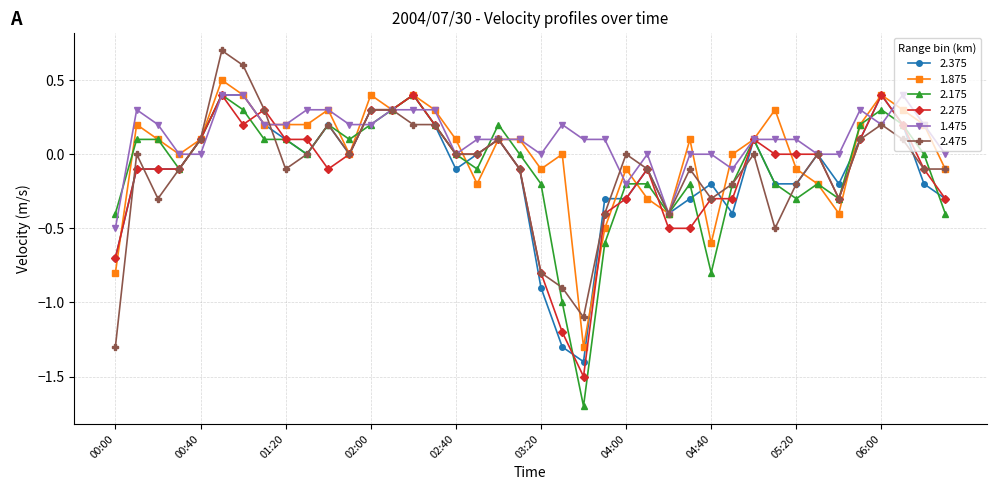

True or false: 2.375 has more than 1 interior local peaks.

True